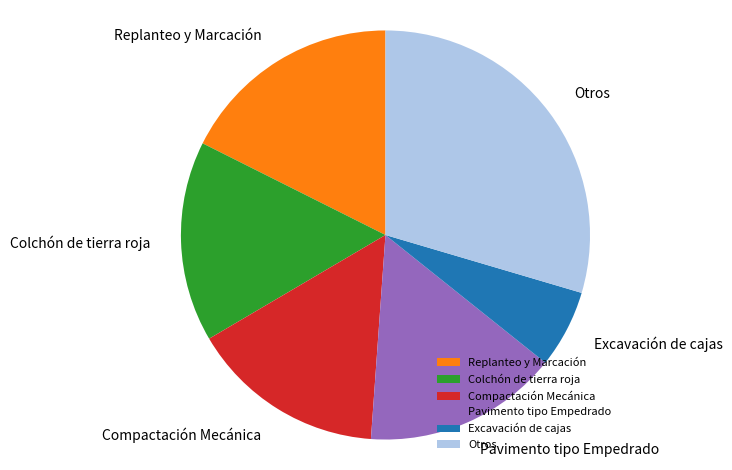

Between Compactación Mecánica and Excavación de cajas, which is larger?

Compactación Mecánica